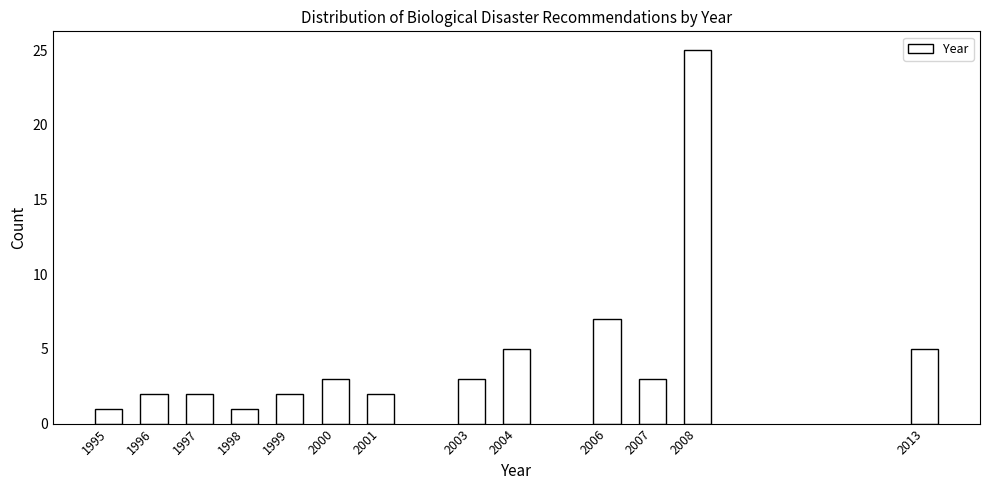

Reading right to left, transcribe all the data shown in this chart.

5	25	3	7	5	3	2	3	2	1	2	2	1